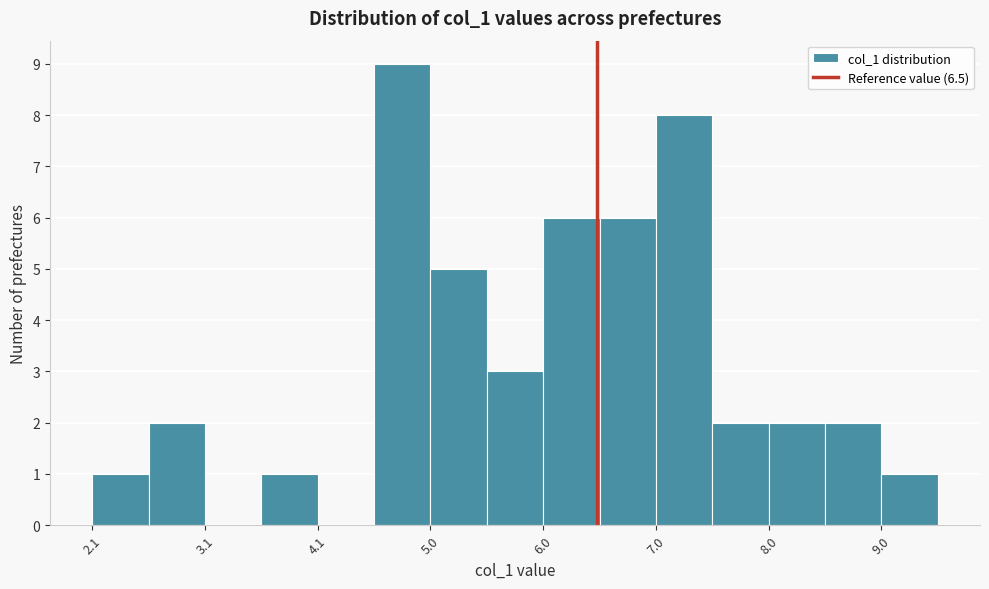

How tall is the bar that spans 4.6 to 5.0 on the x-axis? Neither the bar edges nor the heights are printed on the chart, so give them approximately, as read against the axes.

9